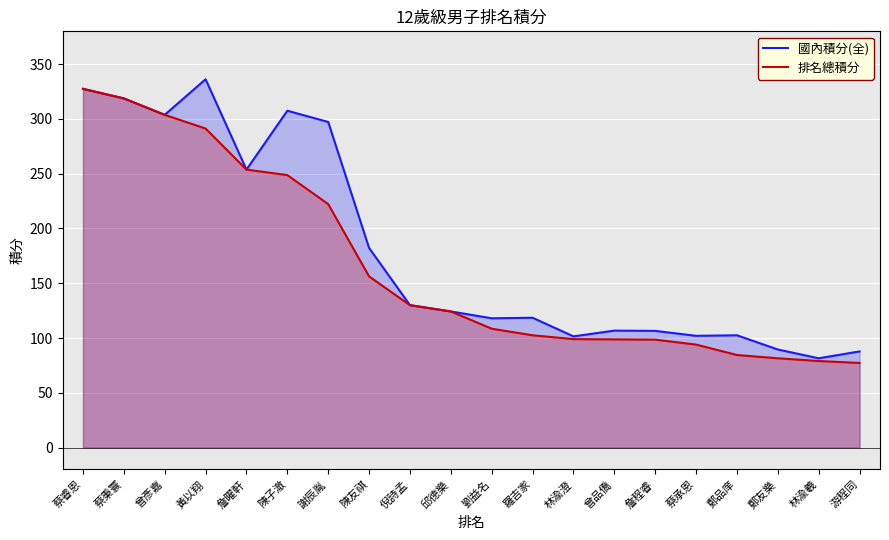

True or false: 國內積分(全) has more than 2 points higher than both neighbors.

True